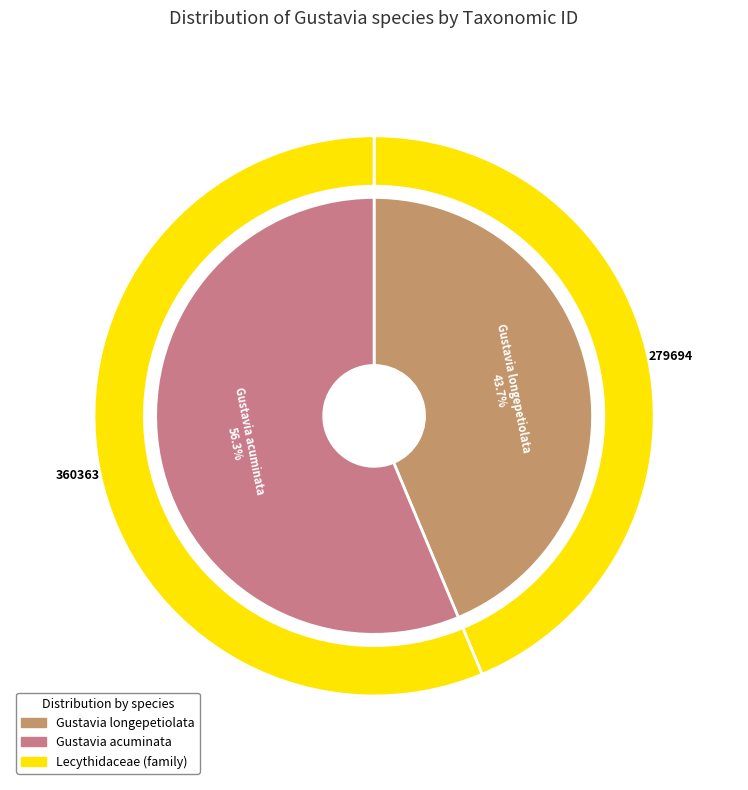

Is it true that Gustavia acuminata is 48% of the pie?

False